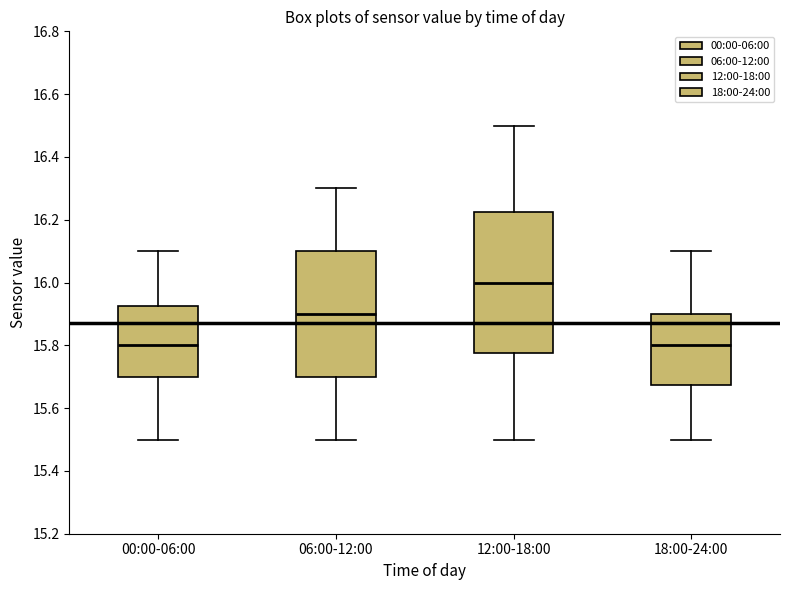

Reading left to right, transcribe this box plot: for each box, give where its median line is, the range the box spans, and where its two whiskers end, as read against the y-axis. The values are not printed on the chart, so give them approximately, as read against the axis.

00:00-06:00: median 15.80, box 15.70 to 15.92, whiskers 15.50 to 16.10
06:00-12:00: median 15.90, box 15.70 to 16.10, whiskers 15.50 to 16.30
12:00-18:00: median 16.00, box 15.78 to 16.22, whiskers 15.50 to 16.50
18:00-24:00: median 15.80, box 15.68 to 15.90, whiskers 15.50 to 16.10